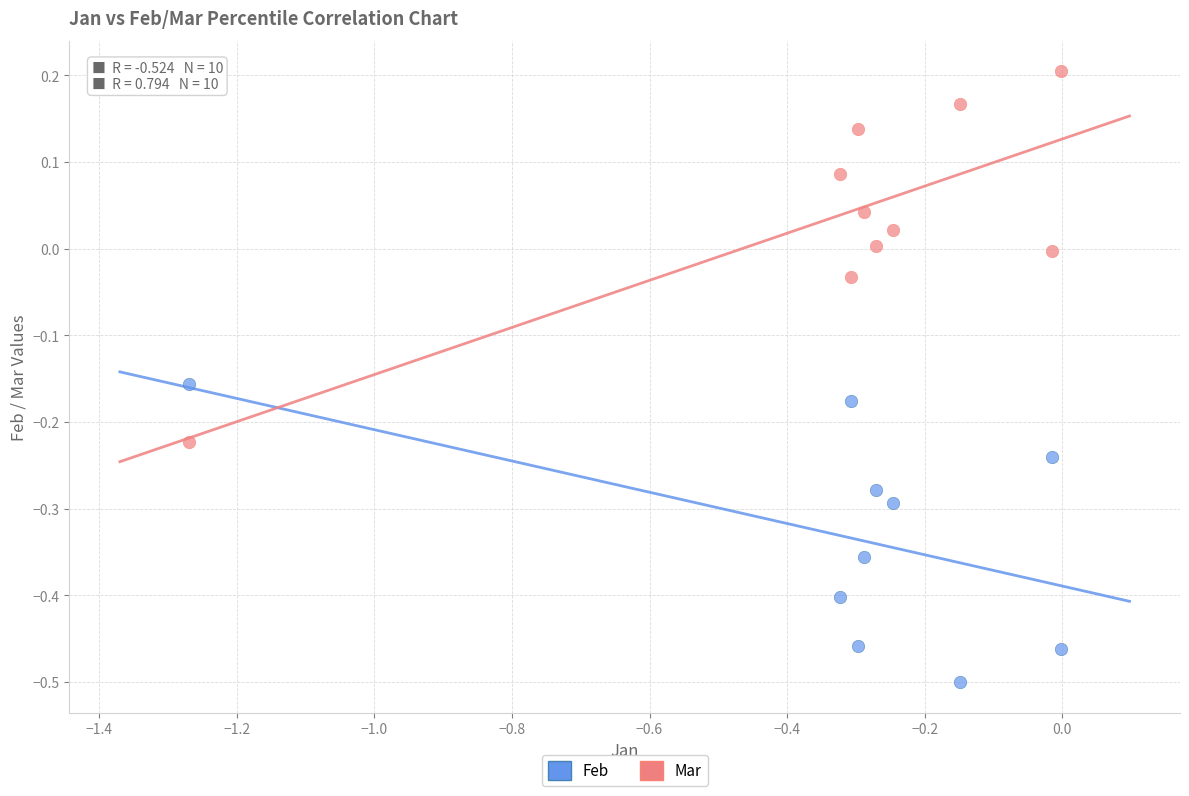

Across all data points, what is the range of Y values (max minus min)?

0.7